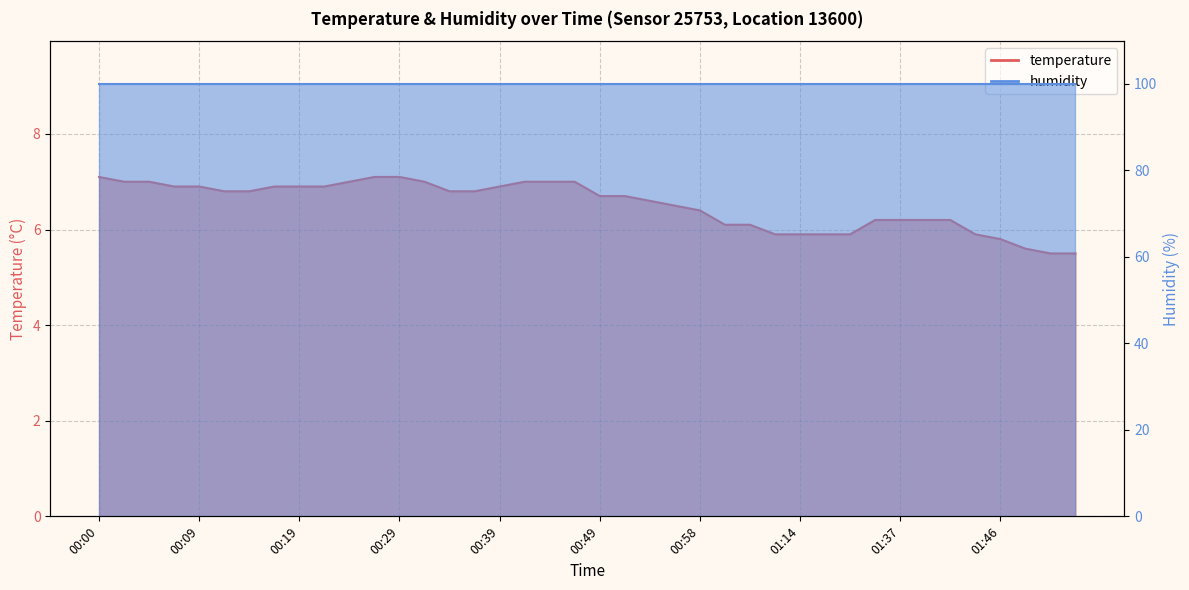

What is the smallest value displayed?

5.5